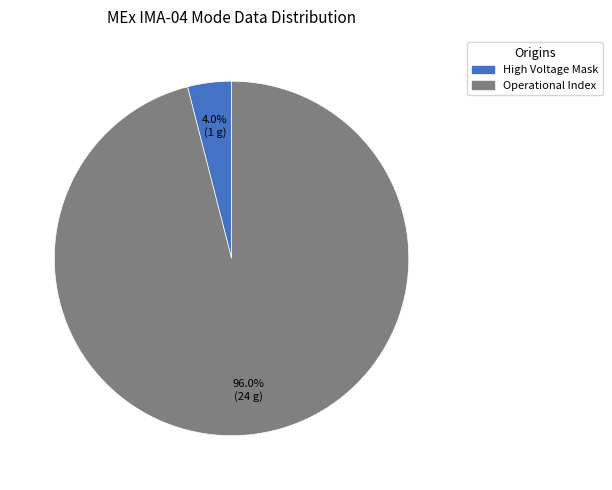

Does any single category account for the majority?

Yes